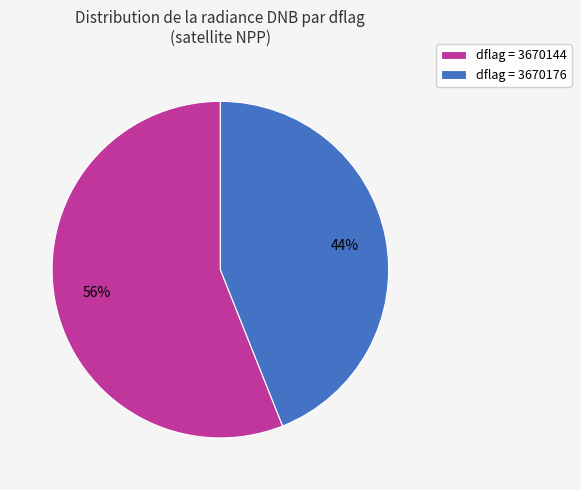

How many segments does this pie chart have?

2